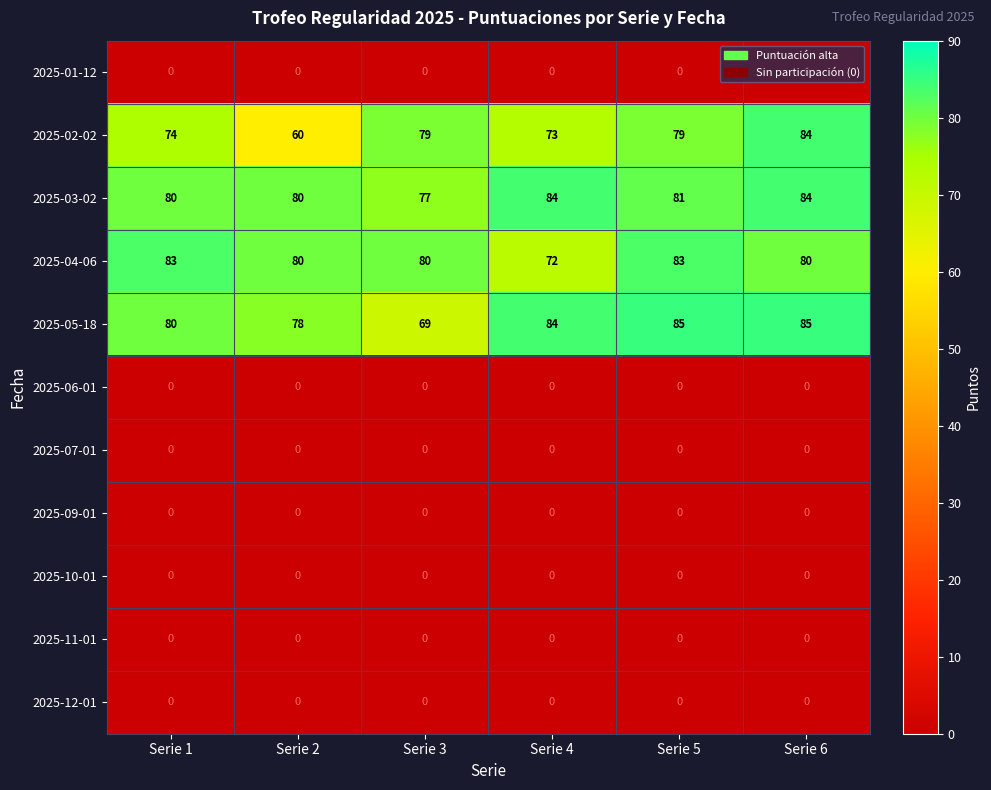

At which category is the sum across all series the highest?

Serie 6